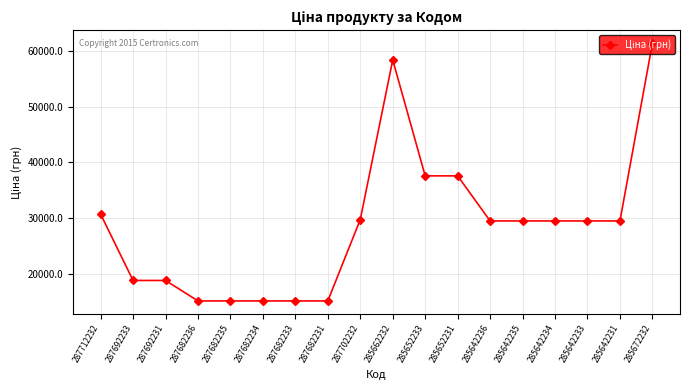

What is the ratio of the value at 287702232 to the value at 285662232?

0.5